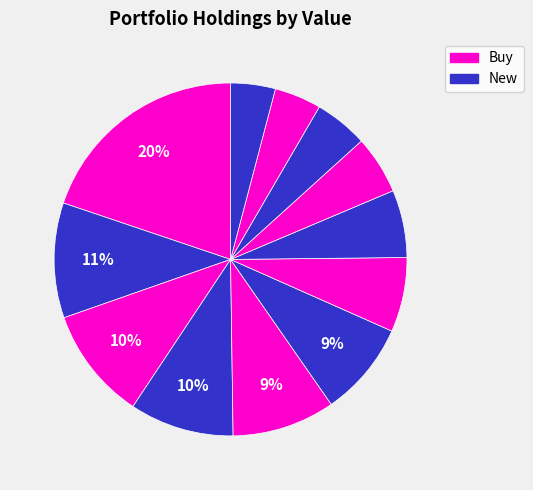

How many segments does this pie chart have?

12